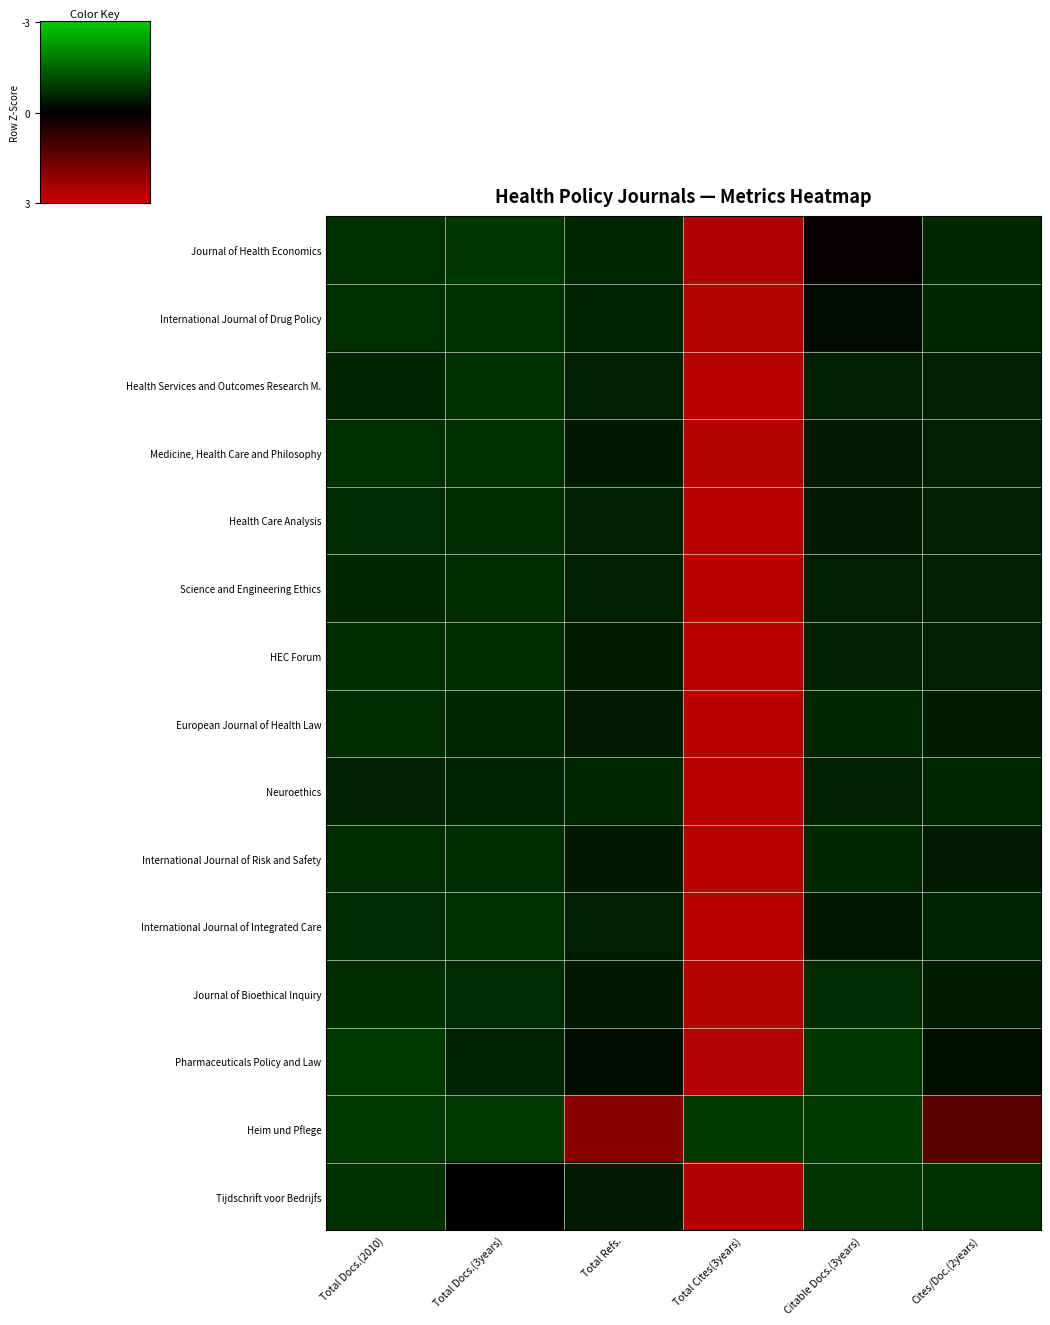

What is the difference between the highest and lowest values at Total Refs.?

2.2